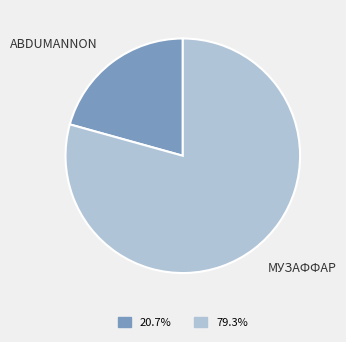

How many segments does this pie chart have?

2